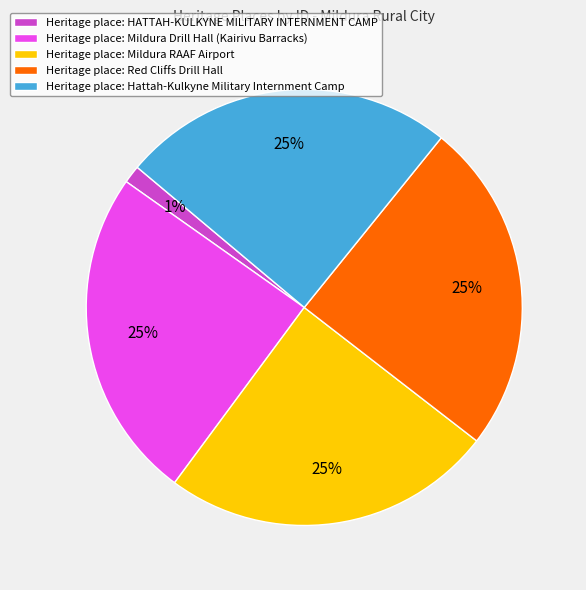

Is there any slice that represents more than half of the pie?

No